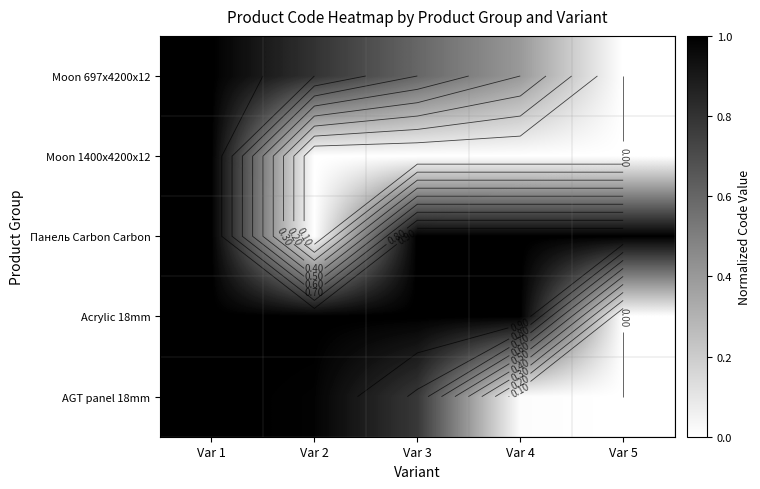

Is it true that Панель Carbon Carbon equals 1.7 at Var 4?

False